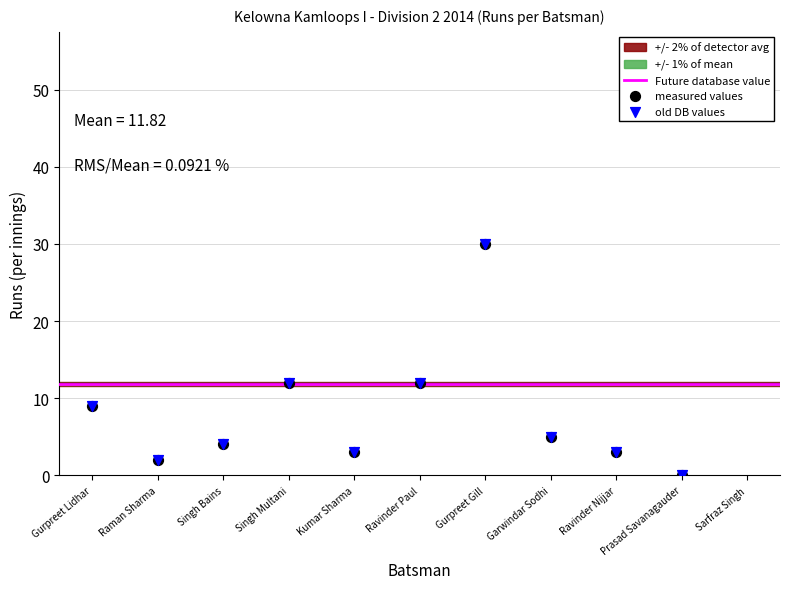

Which series has the widest spread of Y values?

measured values